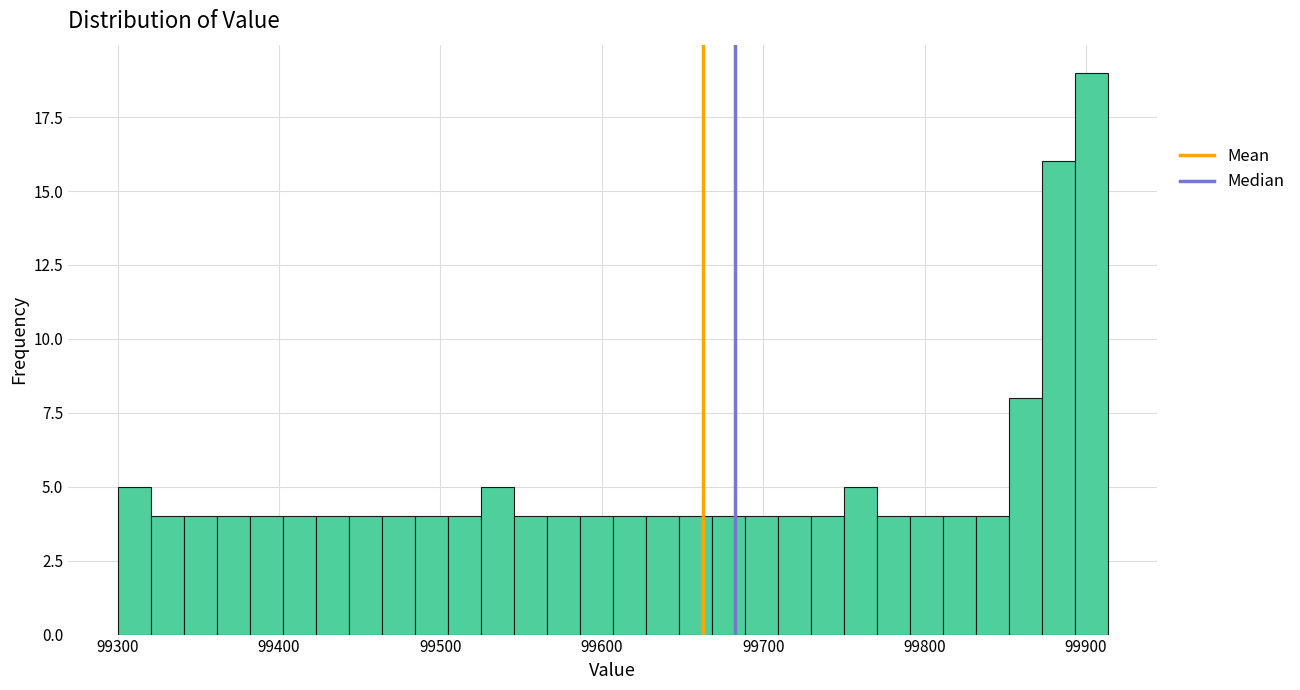

Read against the x-axis, roughly where is the centre of the tallest bar?

99900